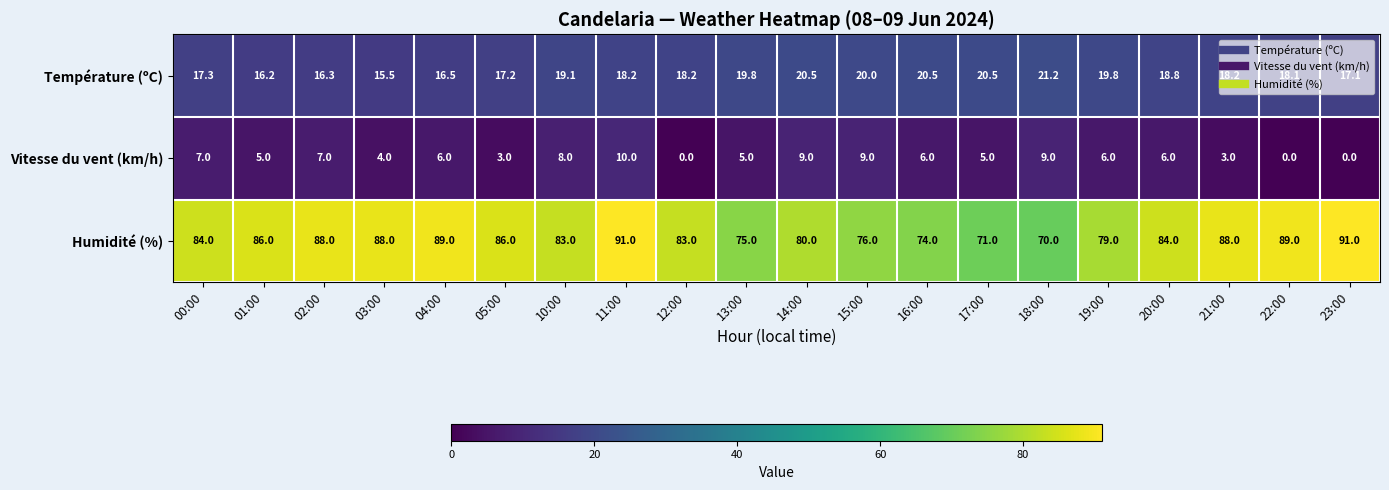

What is the difference between the maximum and minimum values in the Humidité (%) series?

21.0